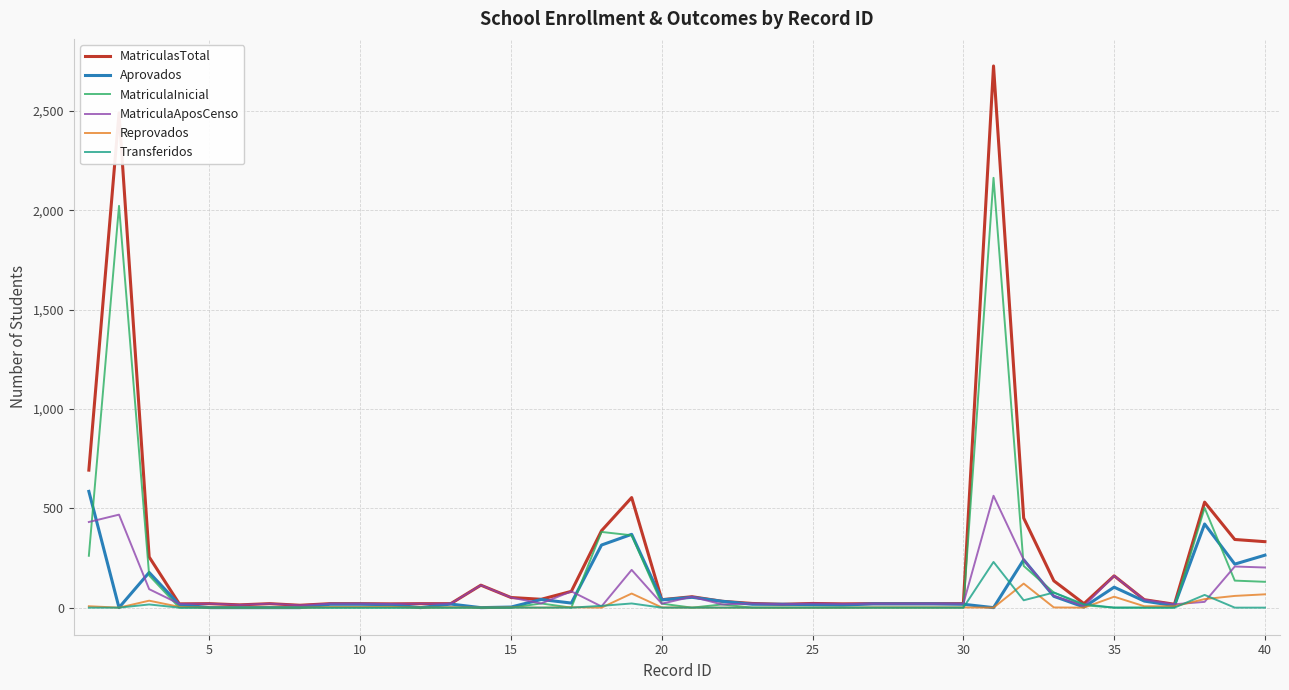

Which series has the largest range (max minus min)?

MatriculasTotal